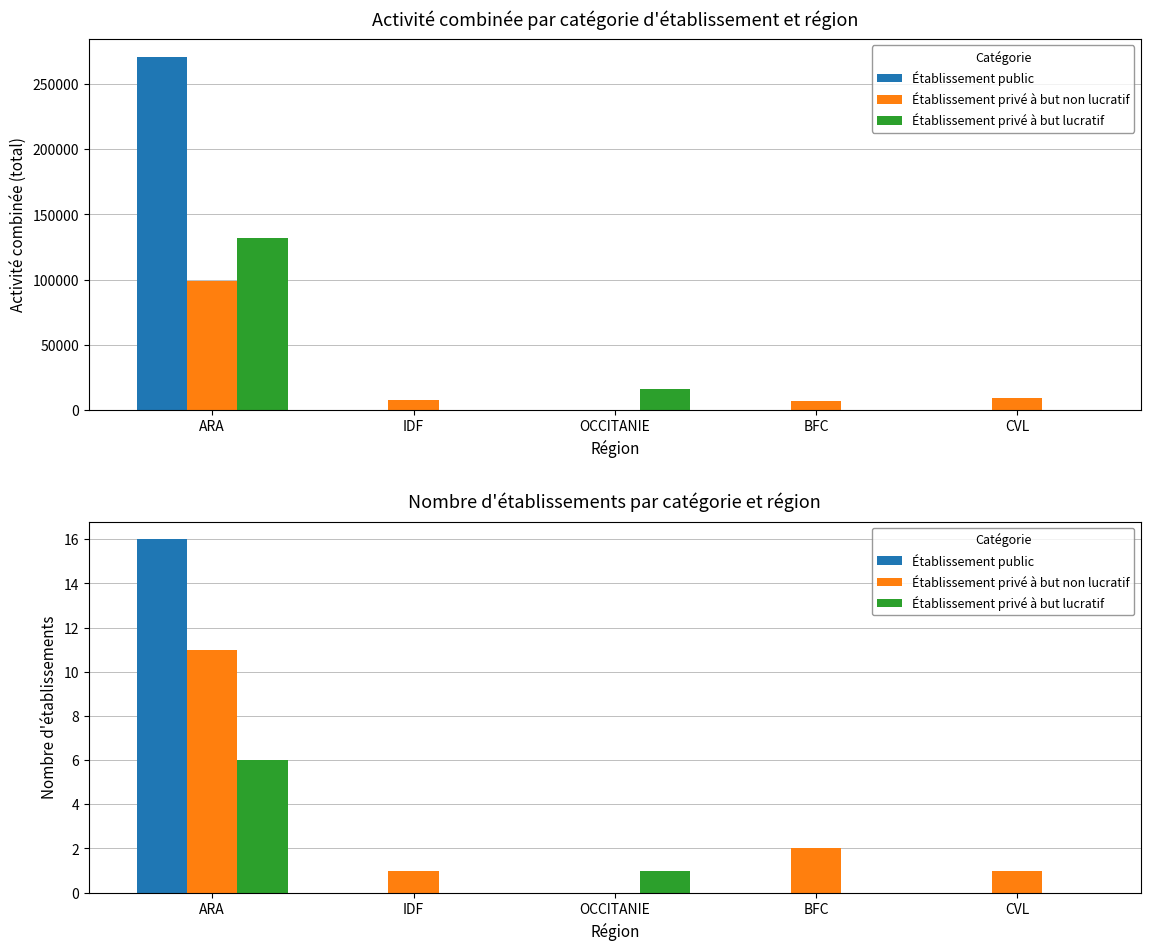

How many data points in Établissement privé à but non lucratif are above 1?

2